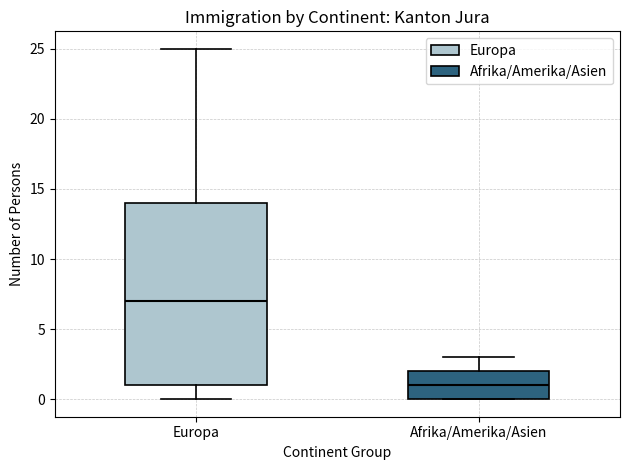

Which box has the highest median line?

Europa